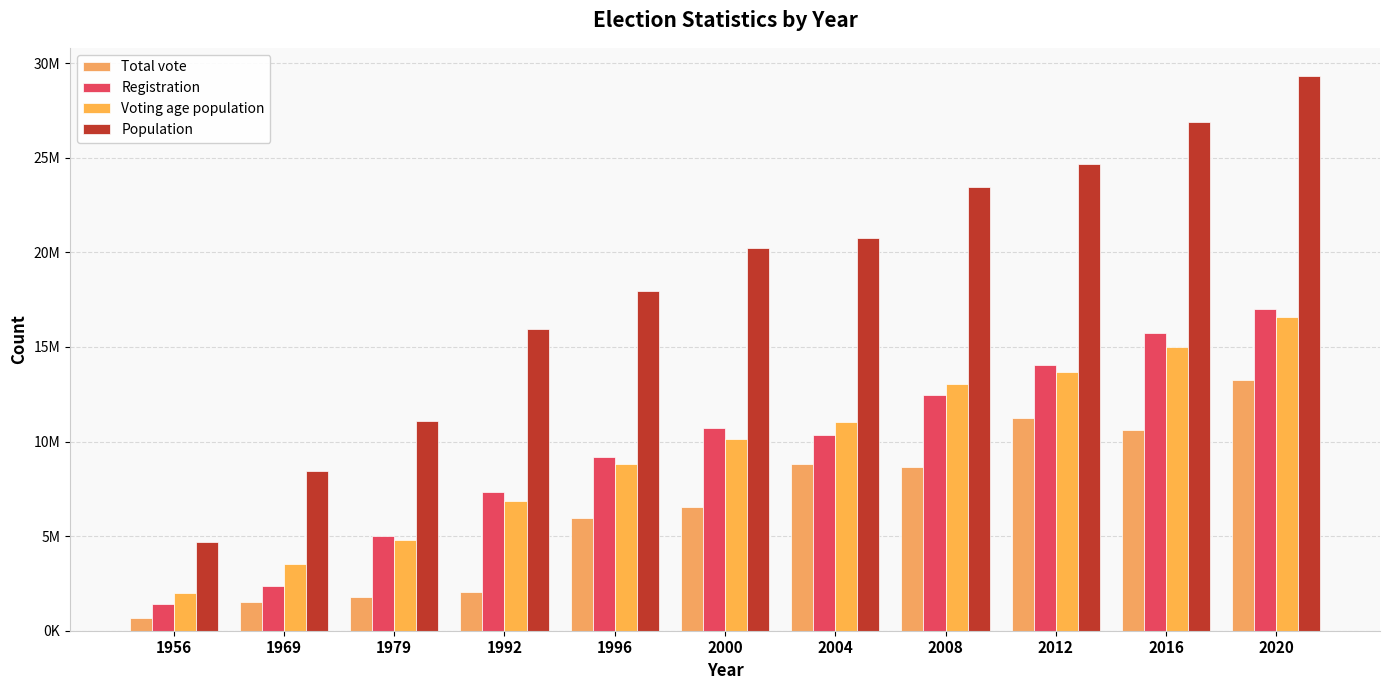

Does the chart contain any negative values?

No